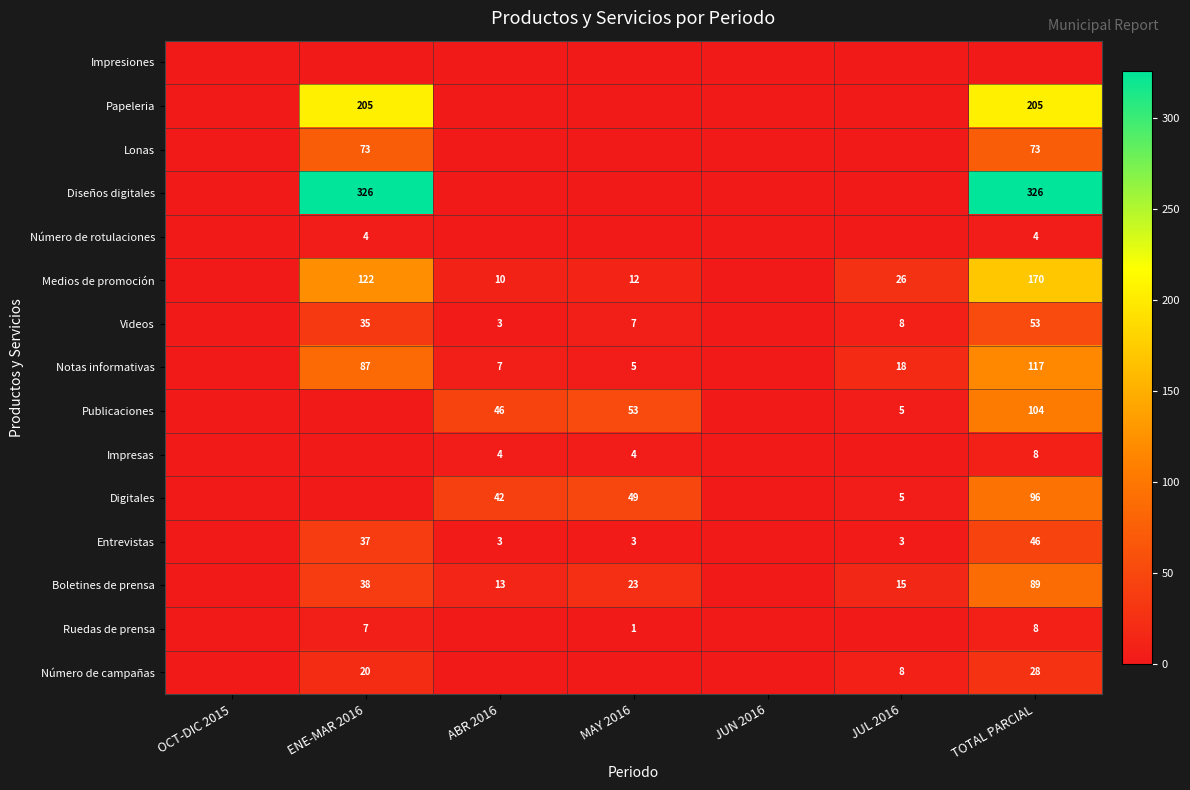

Is it true that Ruedas de prensa equals 8 at TOTAL PARCIAL?

True